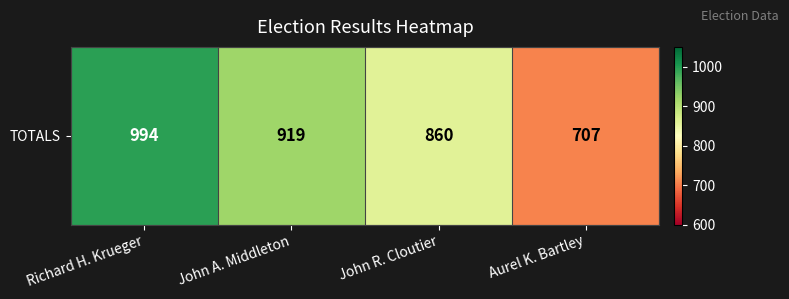

The chart shows a value of 994 at Richard H. Krueger. True or false?

True